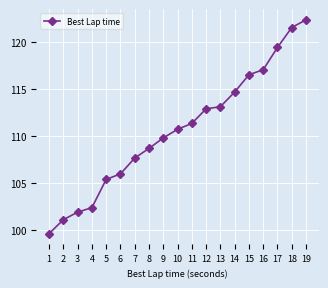

Is it true that the value at 8 is 108.7?

True